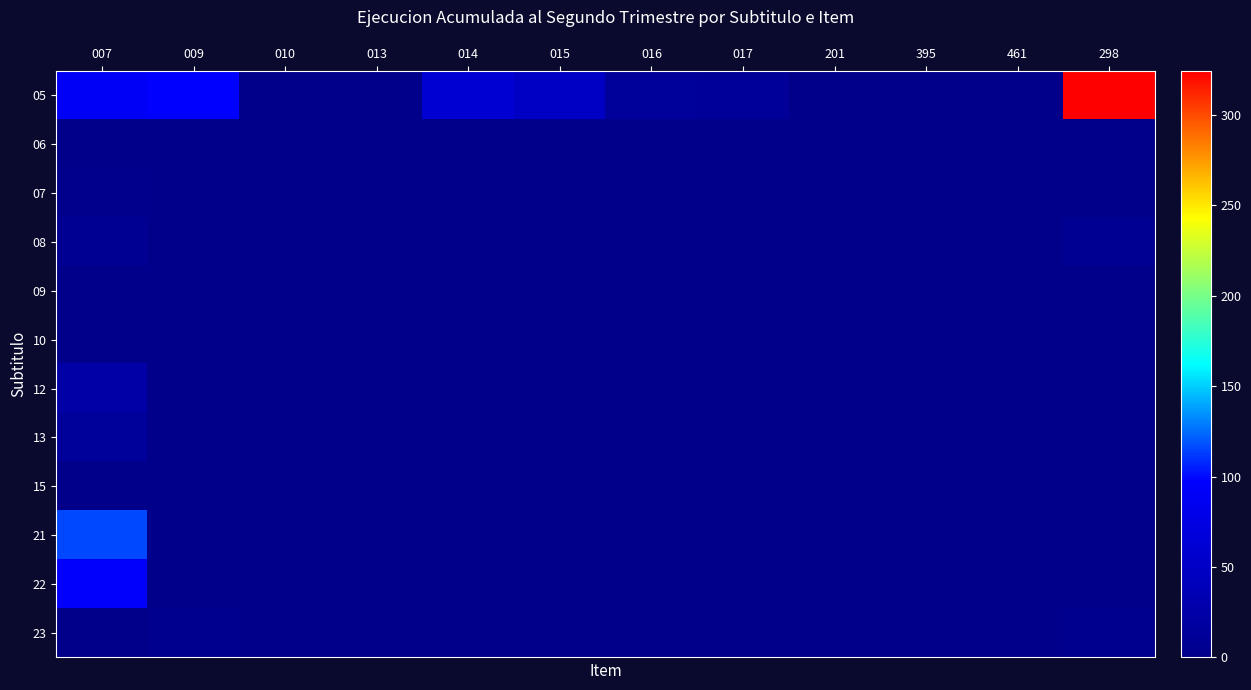

At 015, list the series in order from smallest to largest.

06, 07, 08, 09, 10, 12, 13, 15, 21, 22, 23, 05